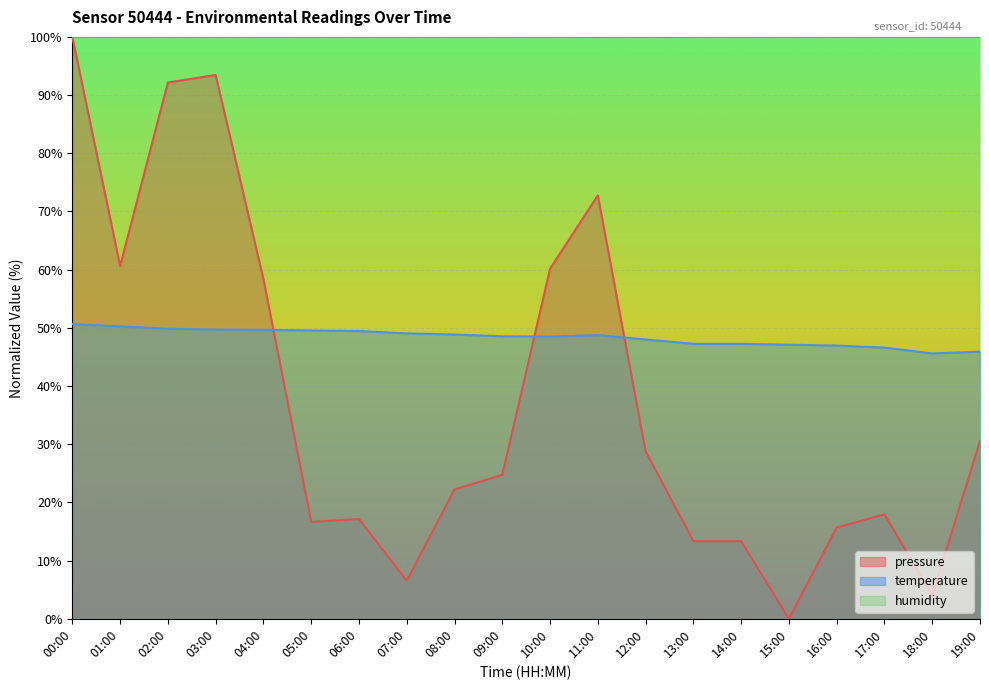

At which category does pressure reach its first local valley?

01:00